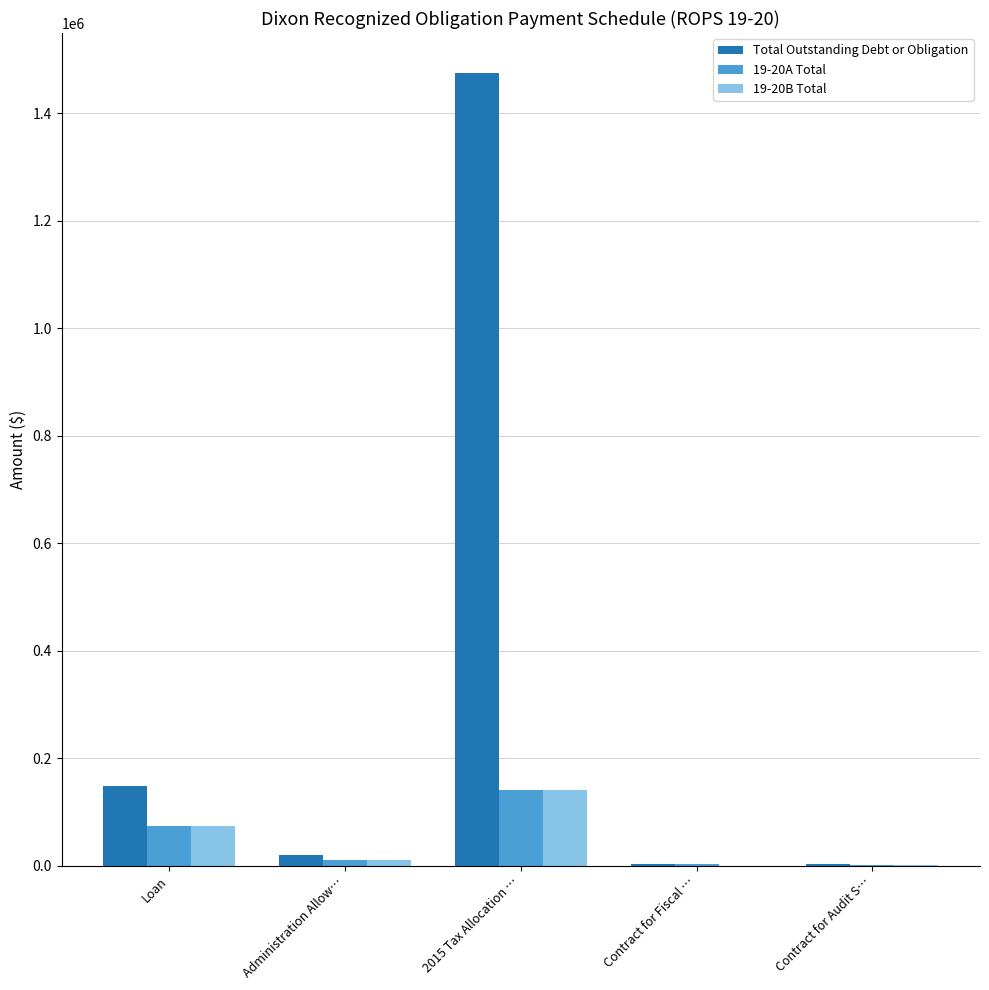

The Total Outstanding Debt or Obligation series shows 148000 at Loan. True or false?

True